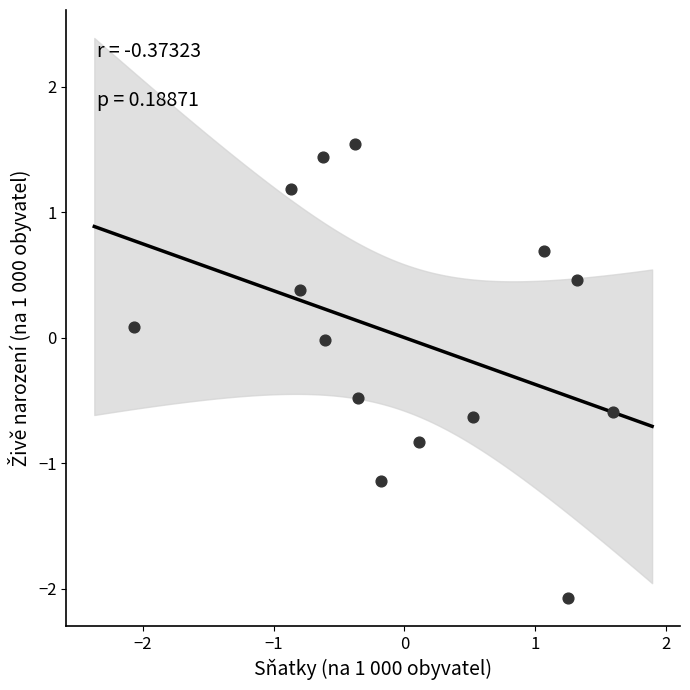

What is the range of X values (max minus min)?

3.7